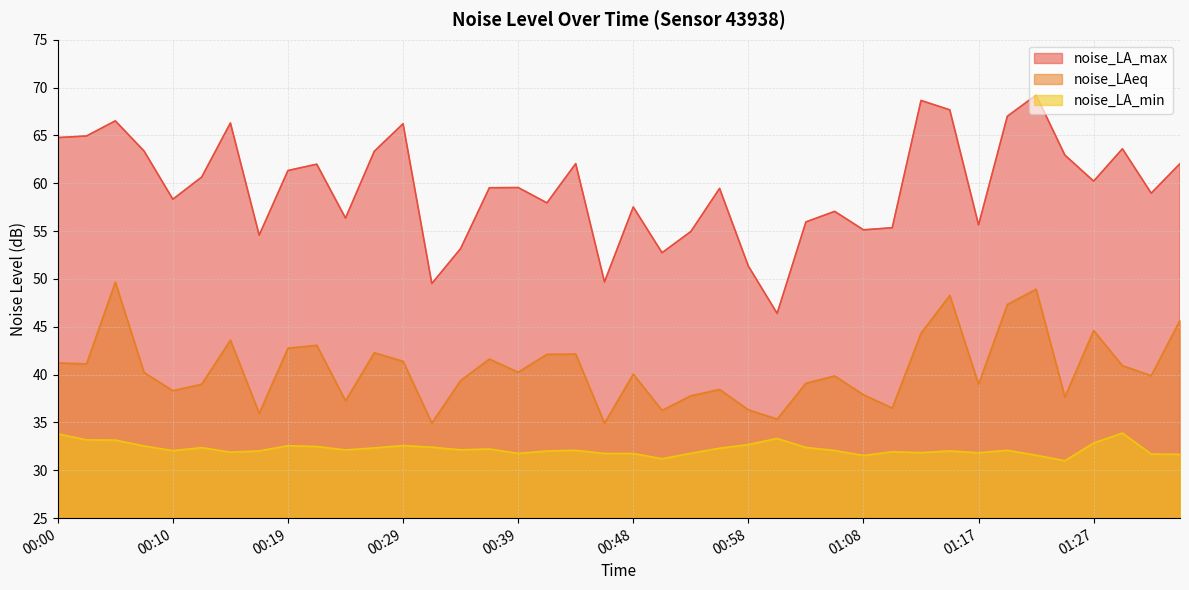

How many data points in noise_LA_max are less than 59?

18